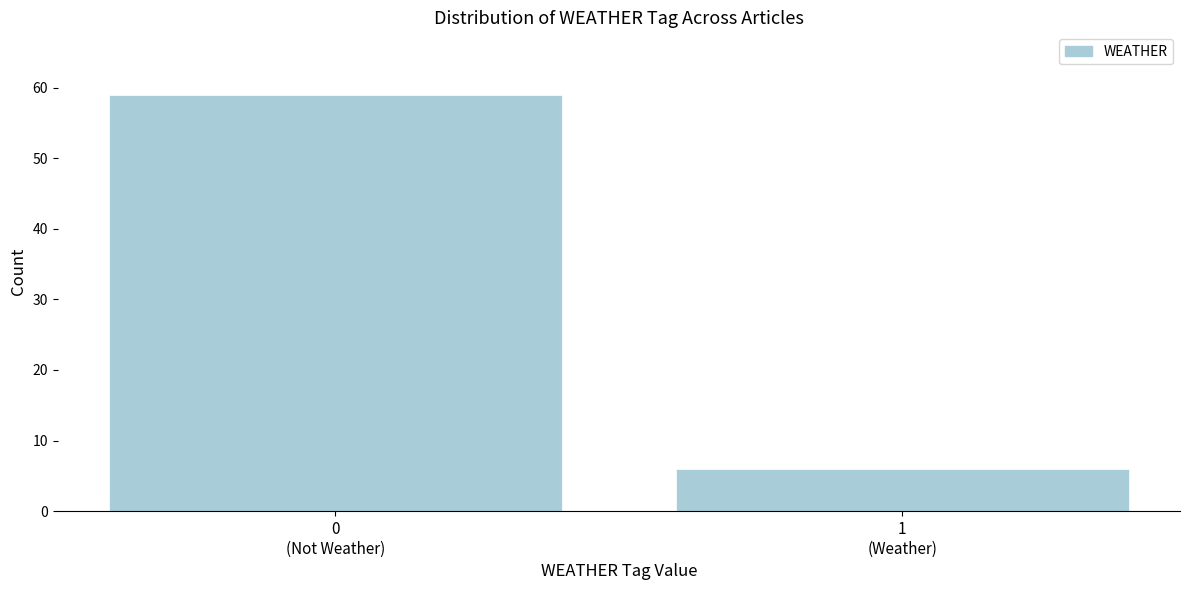

Reading right to left, transcribe all the data shown in this chart.

6	59